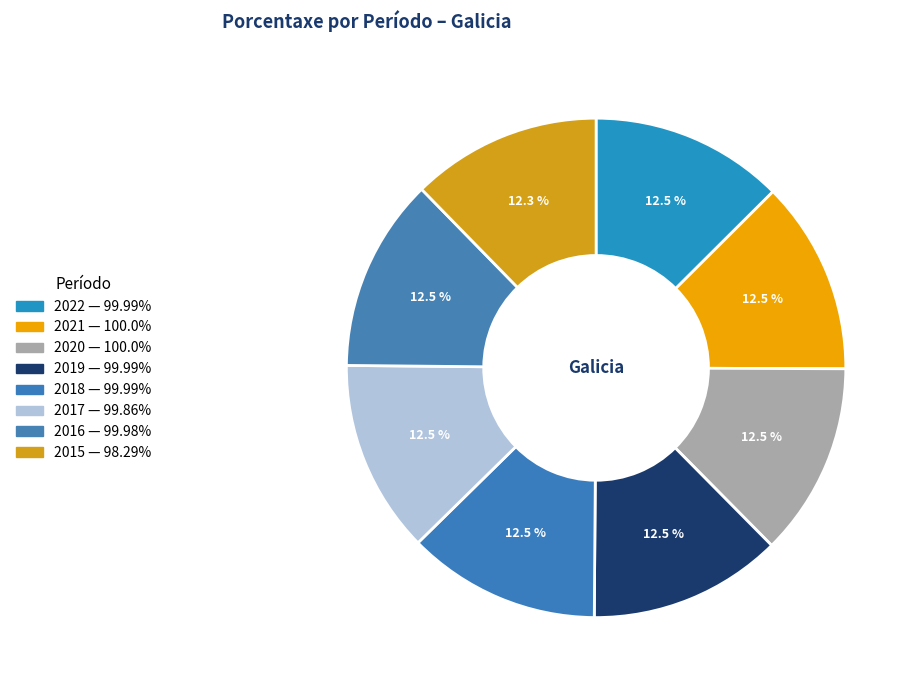

Which has a higher value, 2021 or 2015?

2021